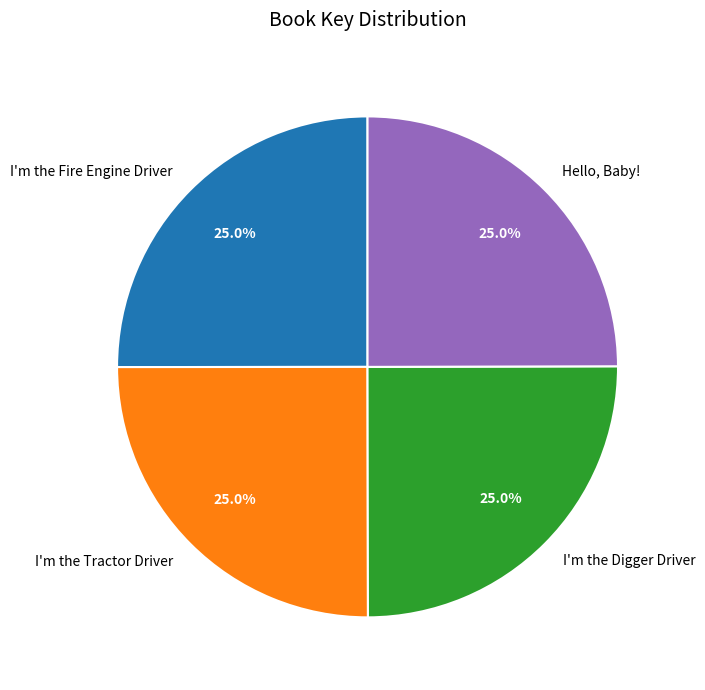

To the nearest percent, what percentage of the pie is I'm the Digger Driver?

25%